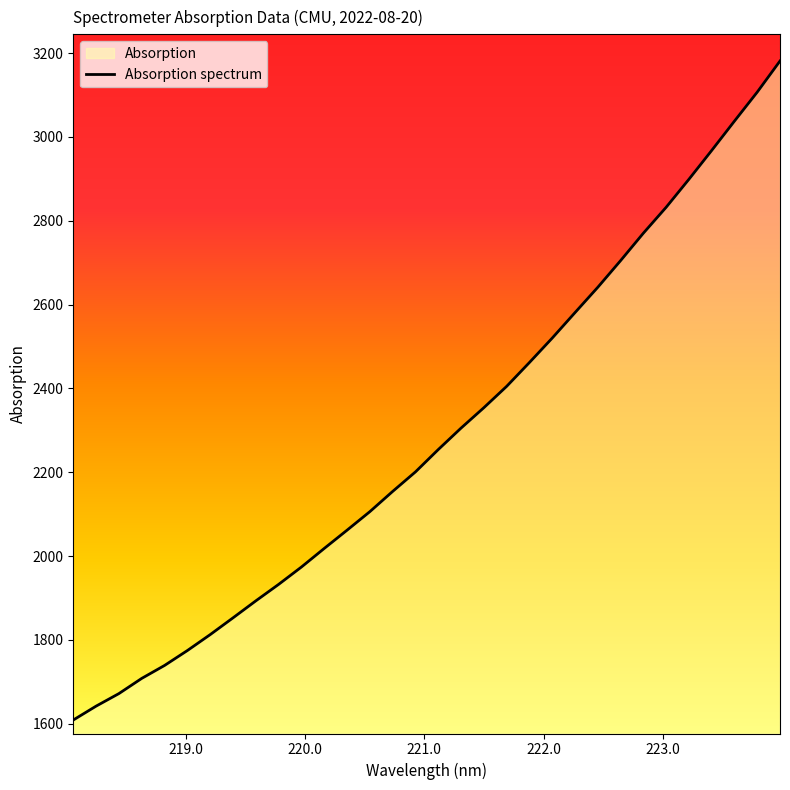

What is the maximum value shown in the chart?

3181.3